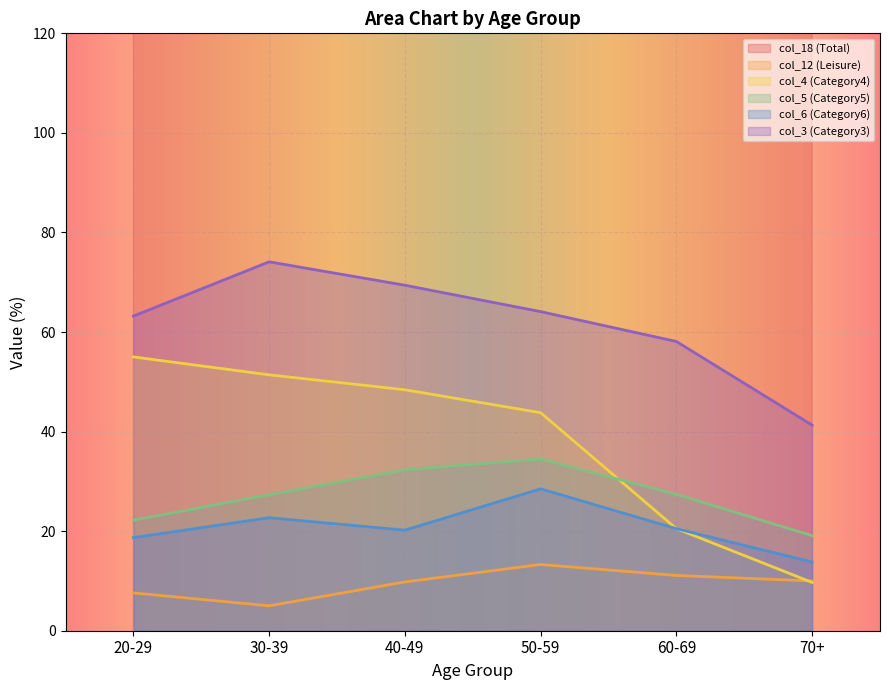

True or false: col_5 (Category5) and col_4 (Category4) intersect in this chart.

True